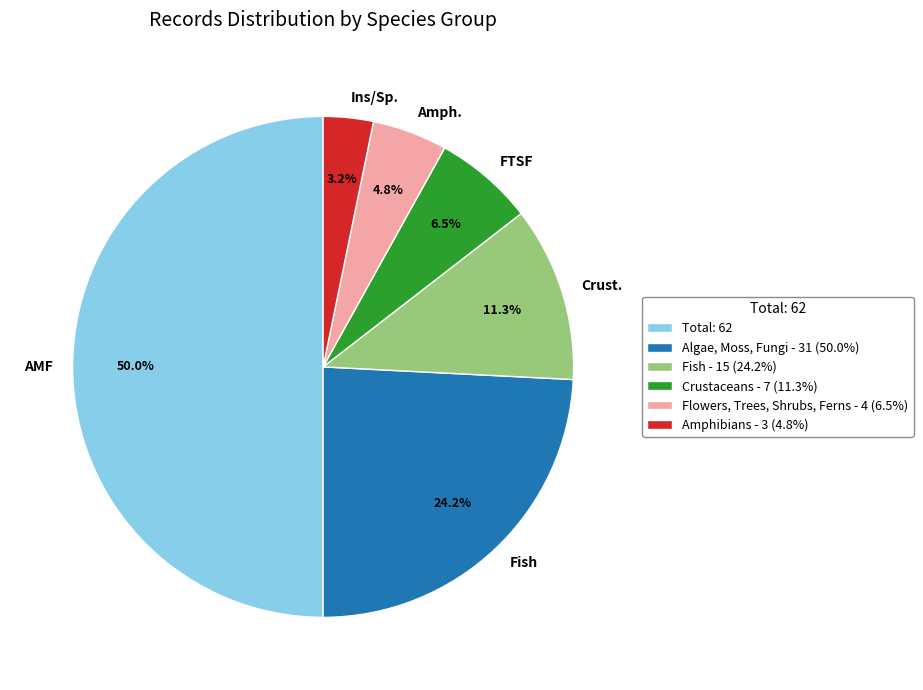

How many slices are in this pie chart?

6